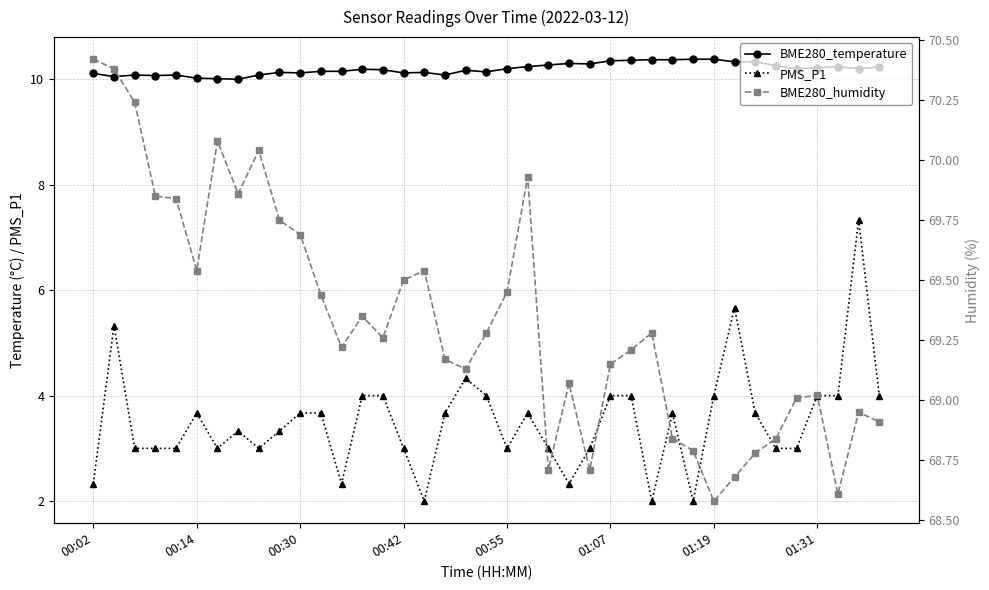

What is the sum of all PMS_P1 values?

137.0